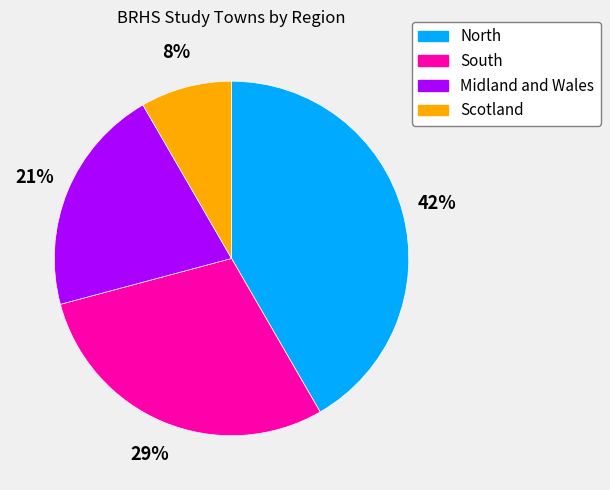

What is the largest slice in the pie chart?

North